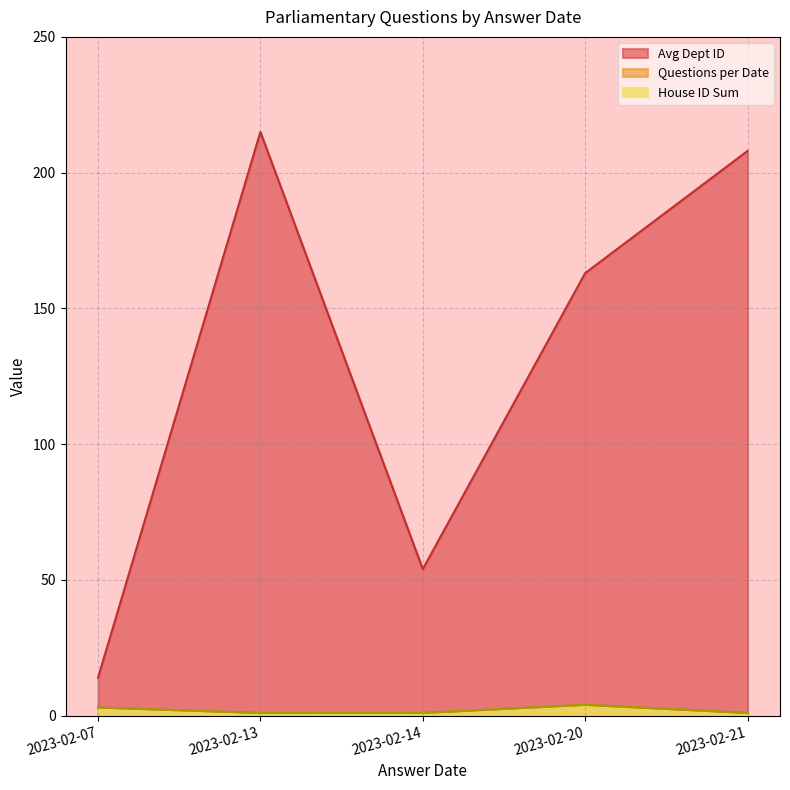

At 2023-02-20, list the series in order from smallest to largest.

Questions per Date, House ID, Dept ID